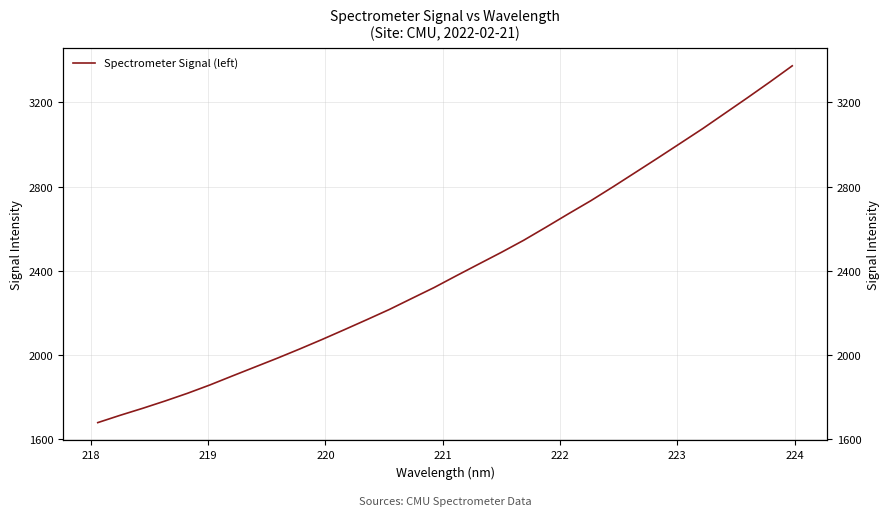

What is the label of the 29th point from the right?

220